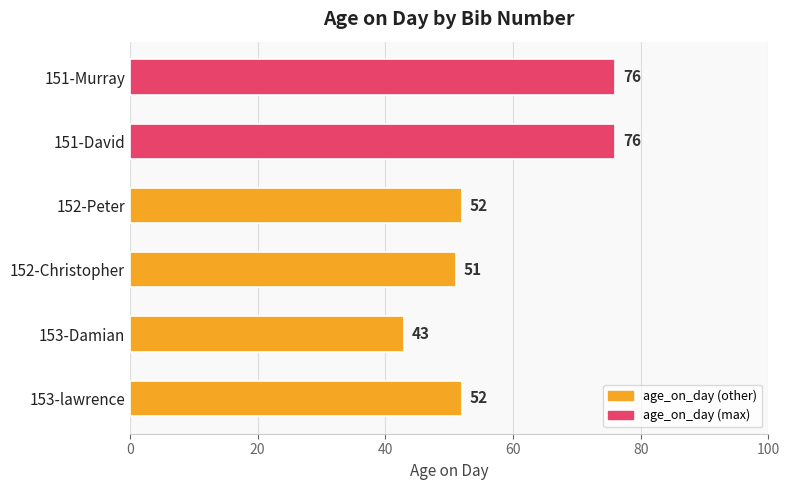

What is the label of the 2nd bar from the bottom?

153-Damian